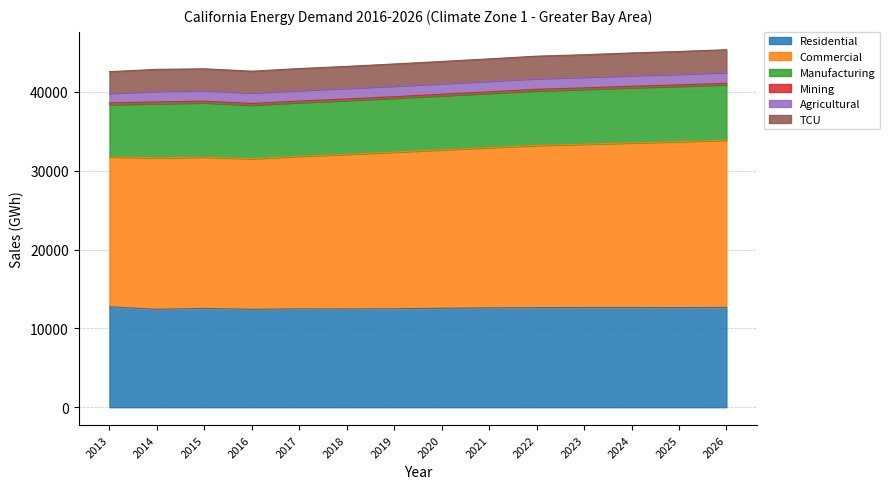

How many lines are shown in the chart?

6